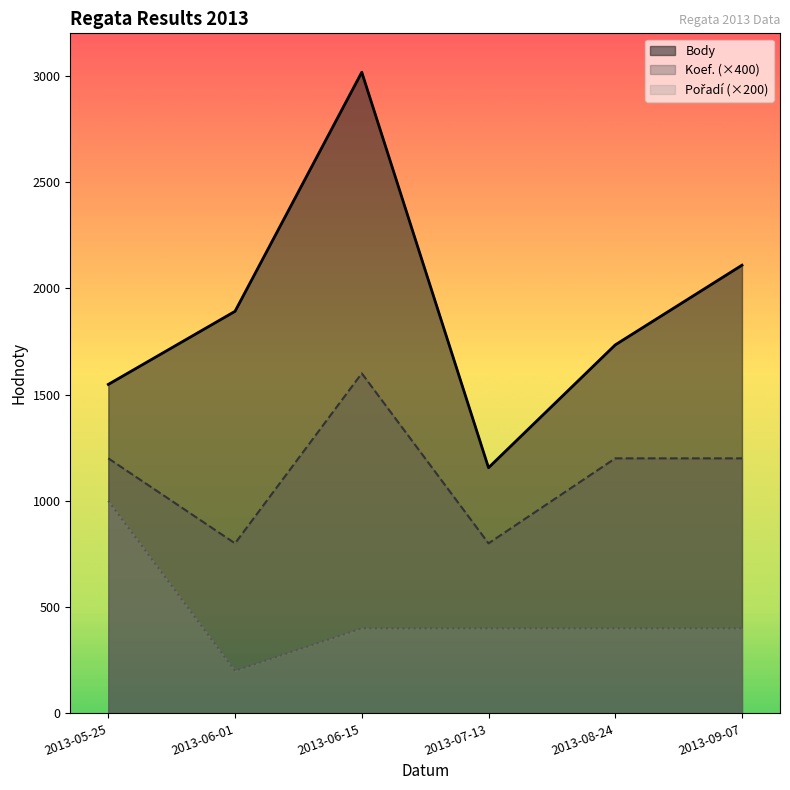

Rank the series by their average value, from lowest to highest.

Pořadí (×200), Koef. (×400), Body